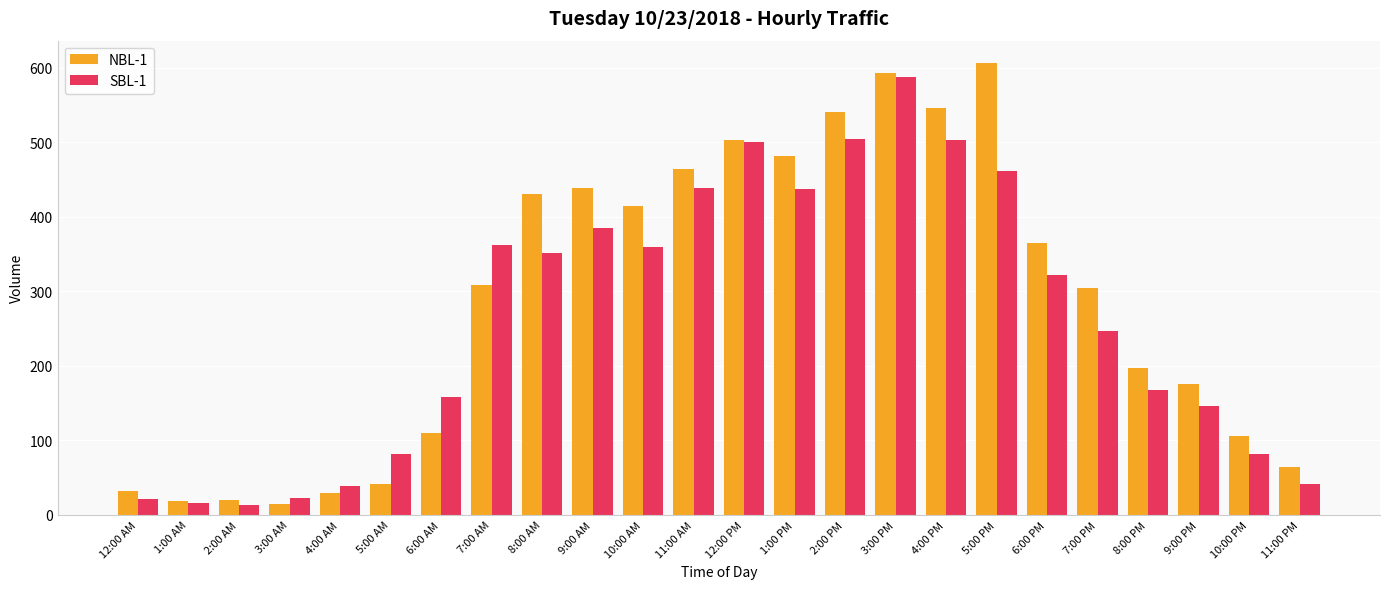

At how many categories does at least one series exceed 229?

13